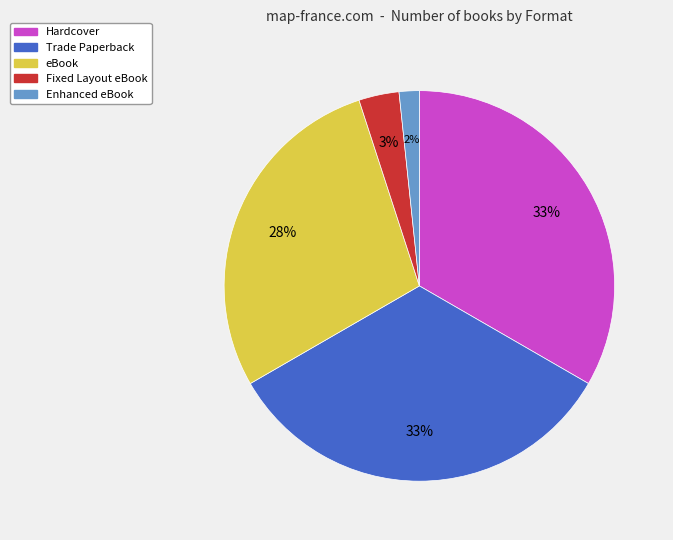

To the nearest percent, what is the average slice percentage?

20%